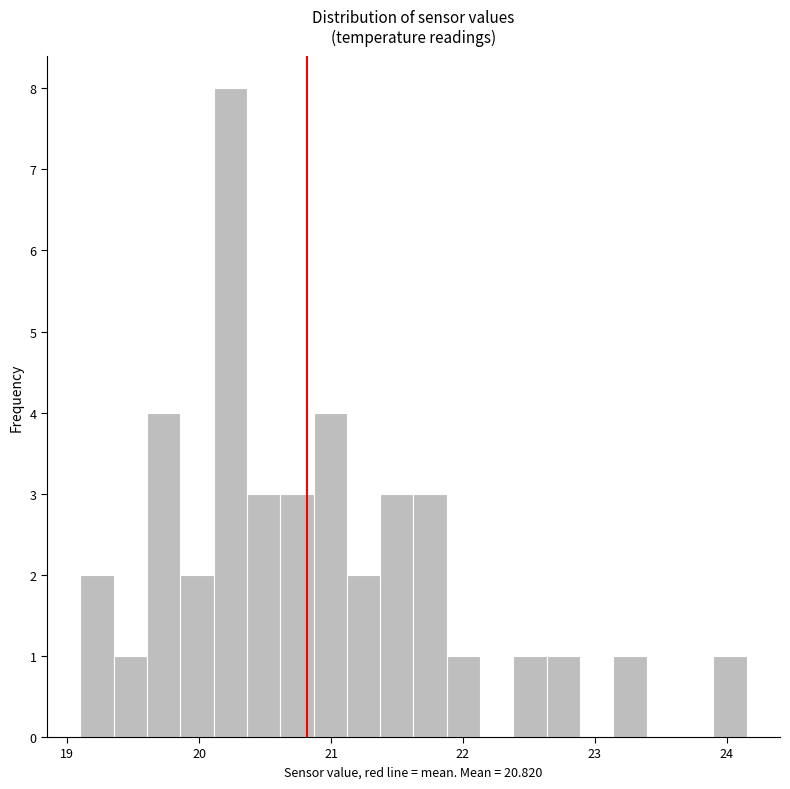

Read against the x-axis, roughly where is the centre of the tallest bar?

20.2